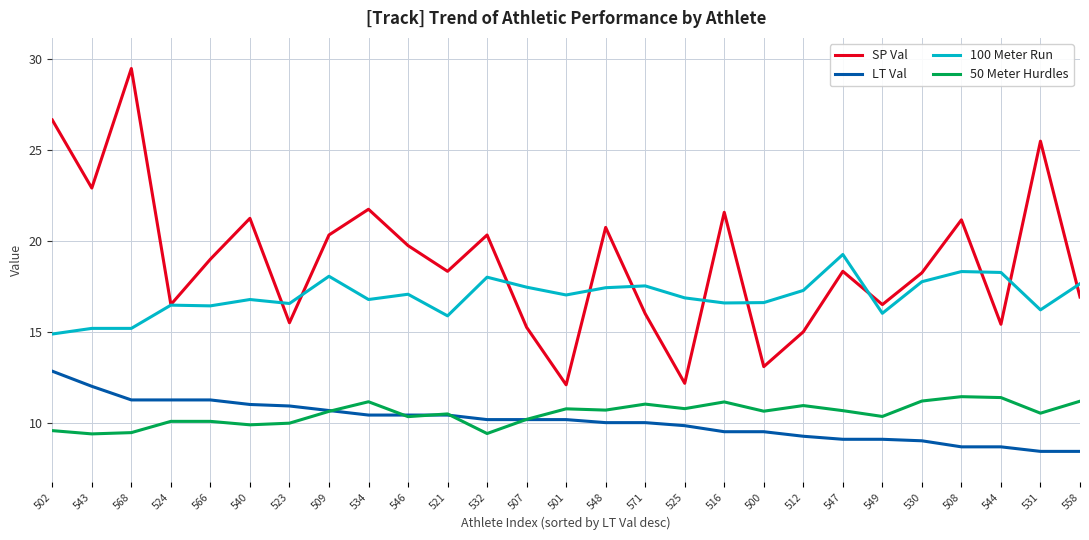

At which label does LT Val reach its peak?

502